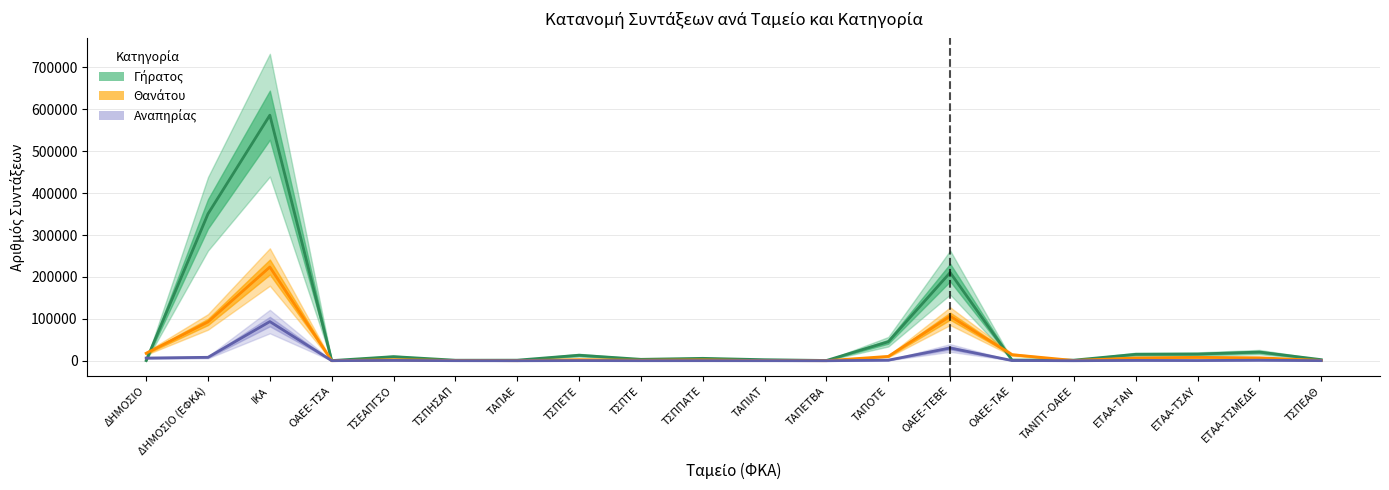

What is the smallest value displayed?

2